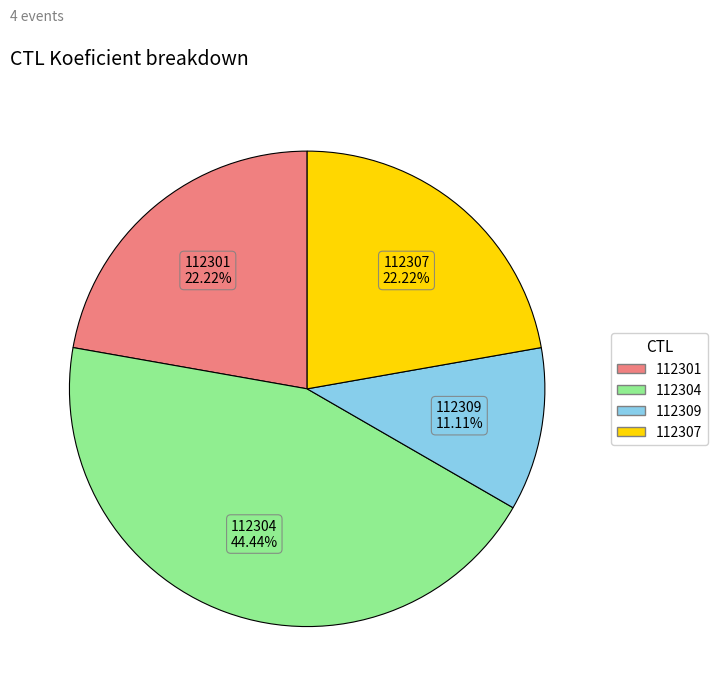

Is it true that 112309 is 11% of the pie?

True